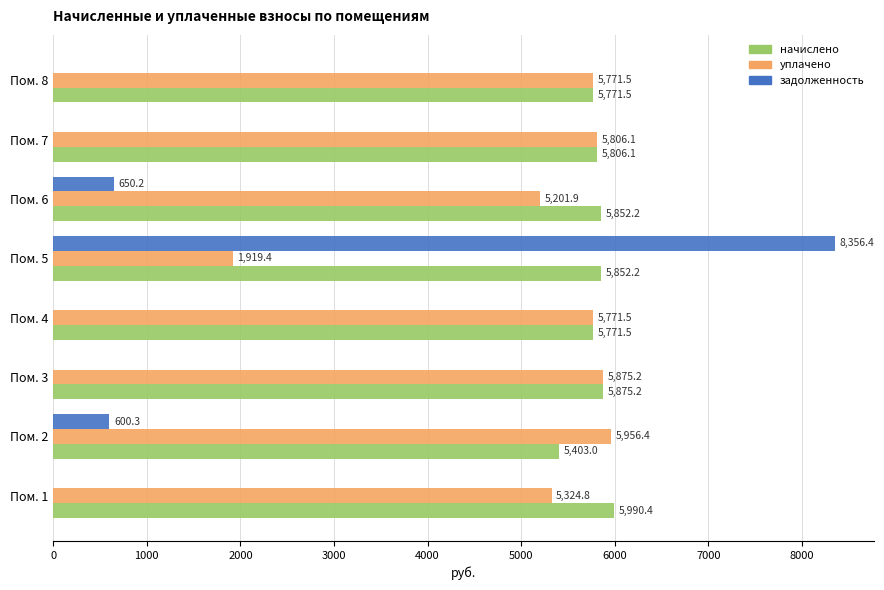

Where is уплачено nearest to the value 3937?

Пом. 6